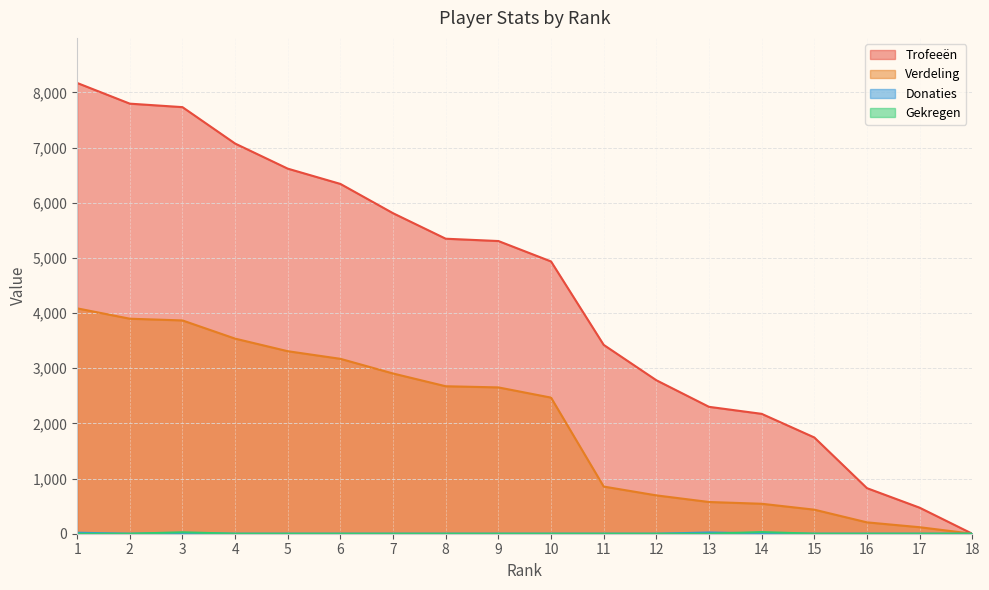

Reading left to right, list all the values displayed in this chart.

Trofeeën: 1=8170	2=7795	3=7732	4=7072	5=6617	6=6340	7=5809	8=5347	9=5305	10=4935	11=3423	12=2782	13=2300	14=2173	15=1745	16=826	17=472	18=0
Verdeling: 1=4085	2=3897	3=3866	4=3536	5=3308	6=3170	7=2904	8=2673	9=2652	10=2467	11=855	12=695	13=575	14=543	15=436	16=206	17=118	18=0
Donaties: 1=18	2=0	3=10	4=0	5=0	6=0	7=0	8=0	9=0	10=0	11=0	12=0	13=22	14=6	15=0	16=0	17=0	18=0
Gekregen: 1=0	2=0	3=26	4=0	5=0	6=0	7=0	8=0	9=0	10=0	11=0	12=0	13=0	14=30	15=0	16=0	17=0	18=0